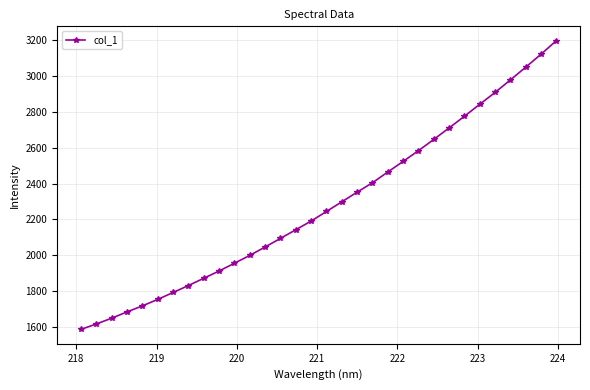

What is the greatest value displayed?

3197.9